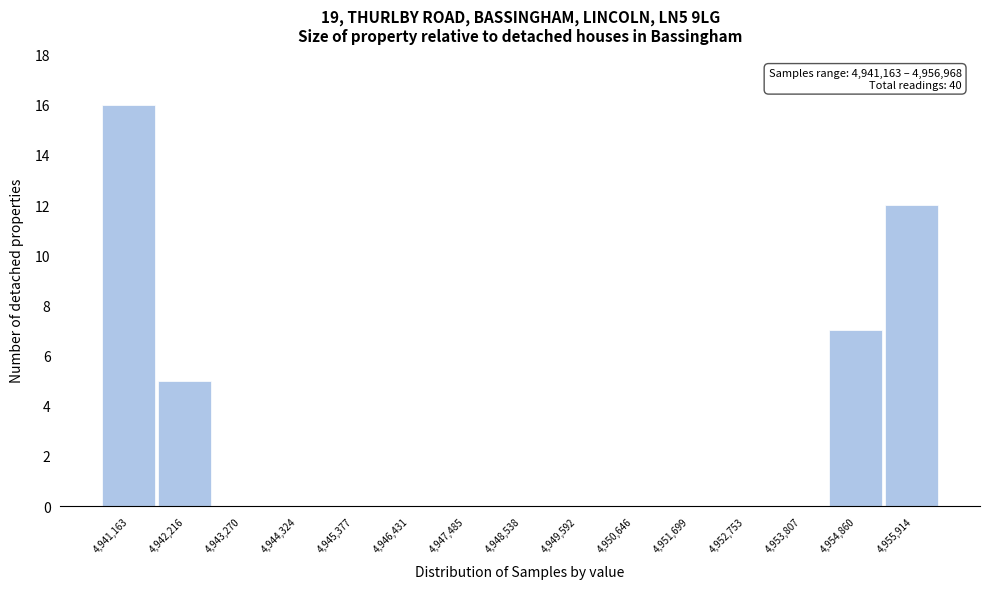

Reading left to right, what are all the values shown in this chart?

4,941,163=16	4,942,216=5	4,943,270=0	4,944,324=0	4,945,377=0	4,946,431=0	4,947,485=0	4,948,538=0	4,949,592=0	4,950,646=0	4,951,699=0	4,952,753=0	4,953,807=0	4,954,860=7	4,955,914=12